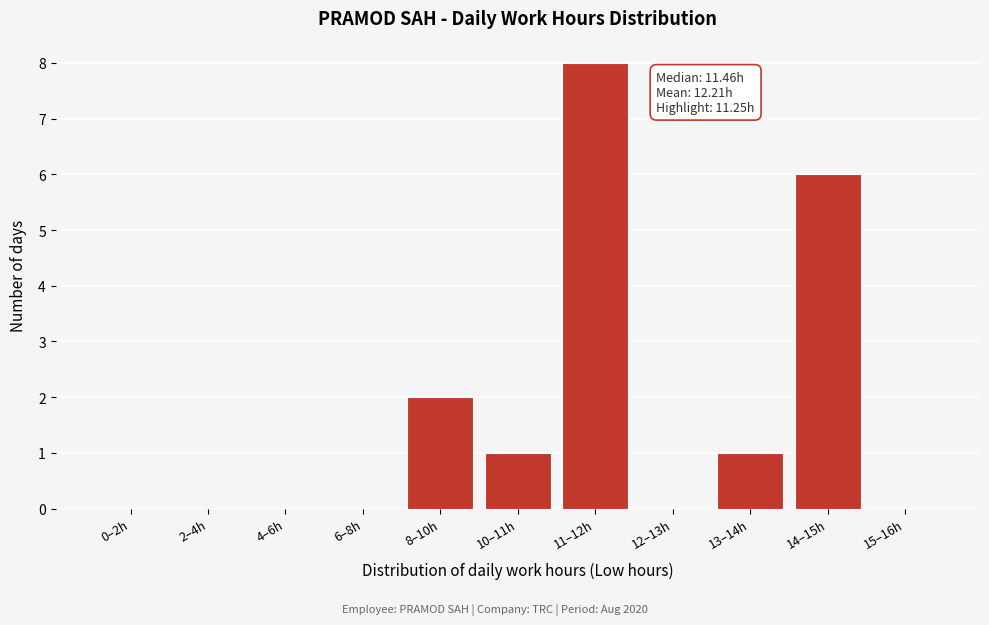

Reading left to right, list all the values displayed in this chart.

0–2h=0	2–4h=0	4–6h=0	6–8h=0	8–10h=2	10–11h=1	11–12h=8	12–13h=0	13–14h=1	14–15h=6	15–16h=0